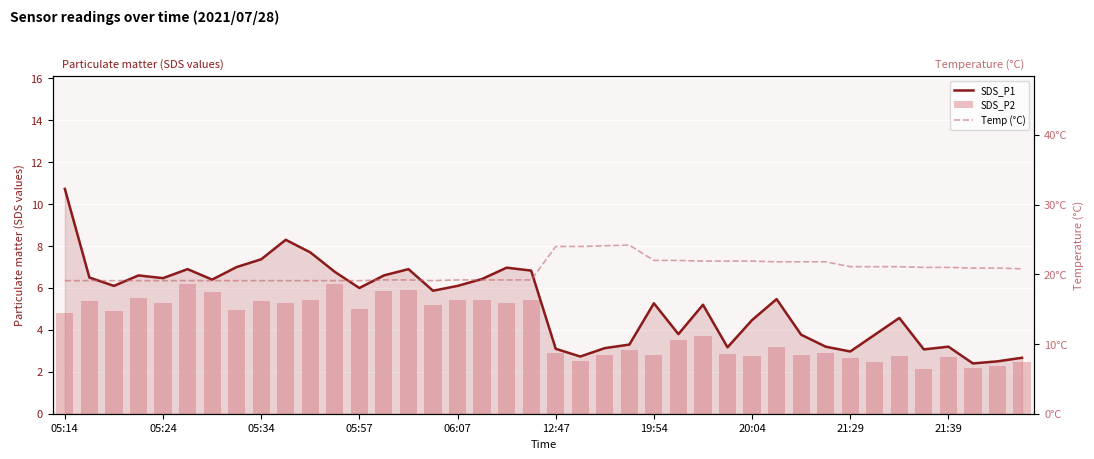

How many categories are shown in the chart?

40